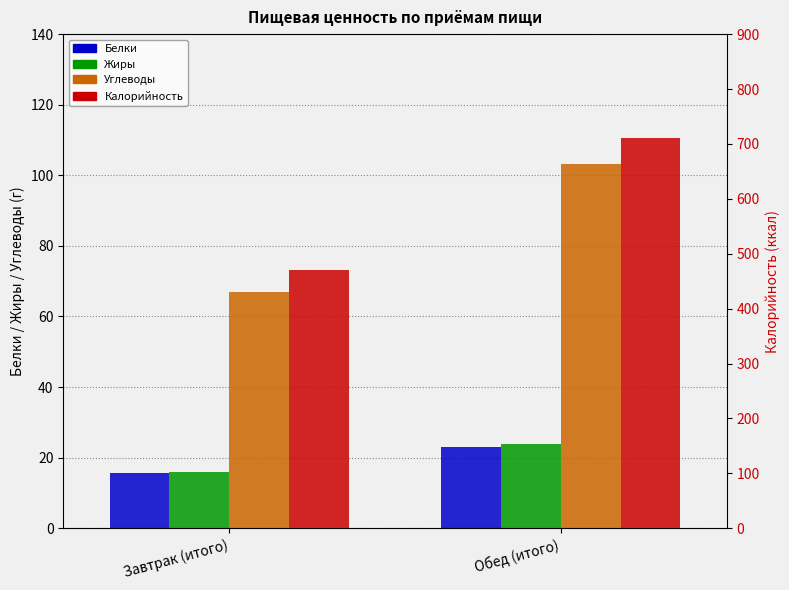

At which label does Углеводы first exceed 103?

Обед (итого)